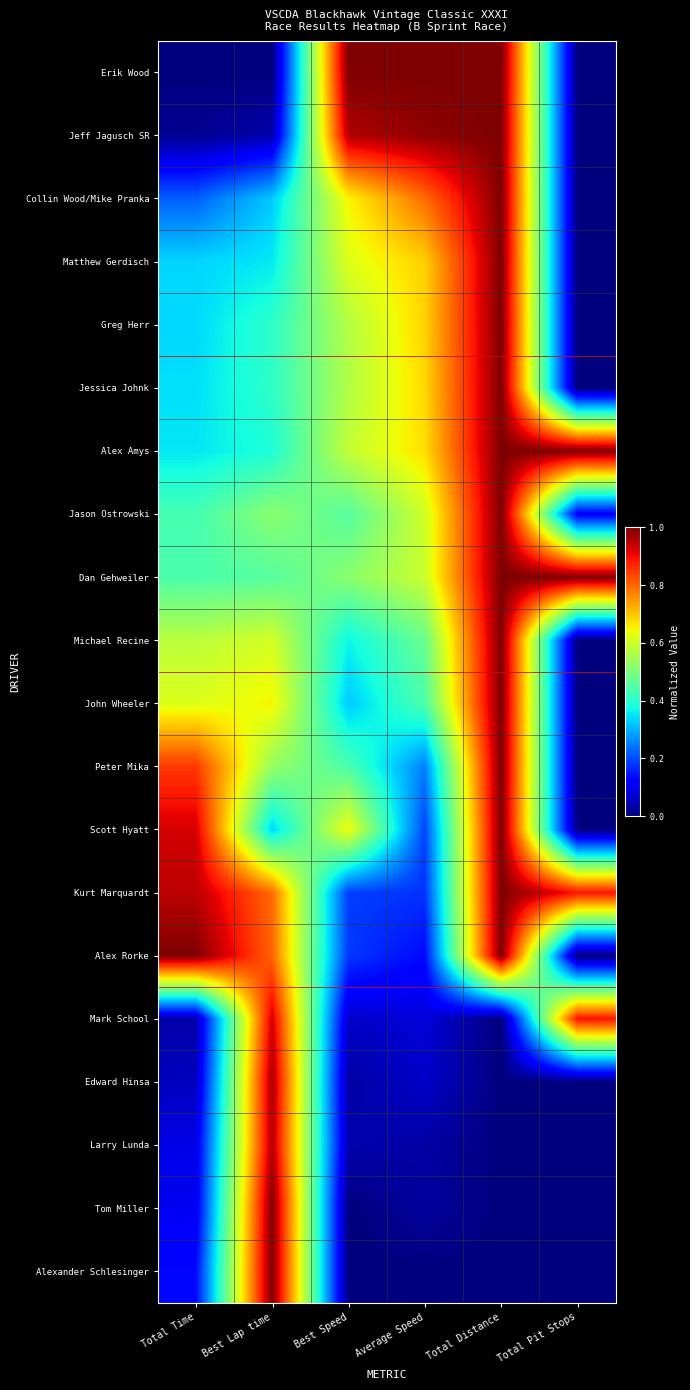

At Total Distance, list the series in order from smallest to largest.

Mark School, Edward Hinsa, Larry Lunda, Tom Miller, Alexander Schlesinger, Erik Wood, Jeff Jagusch SR, Collin Wood/Mike Pranka, Matthew Gerdisch, Greg Herr, Jessica Johnk, Alex Amys, Jason Ostrowski, Dan Gehweiler, Michael Recine, John Wheeler, Peter Mika, Scott Hyatt, Kurt Marquardt, Alex Rorke